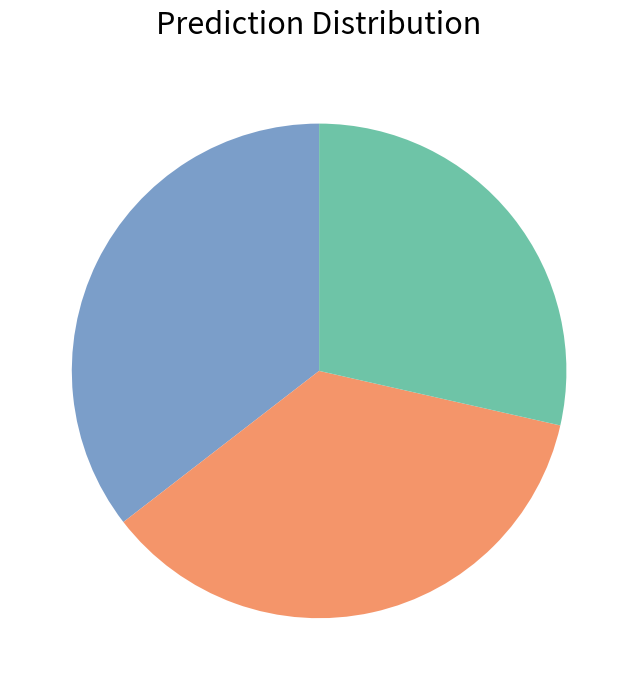

Does any single category account for the majority?

No